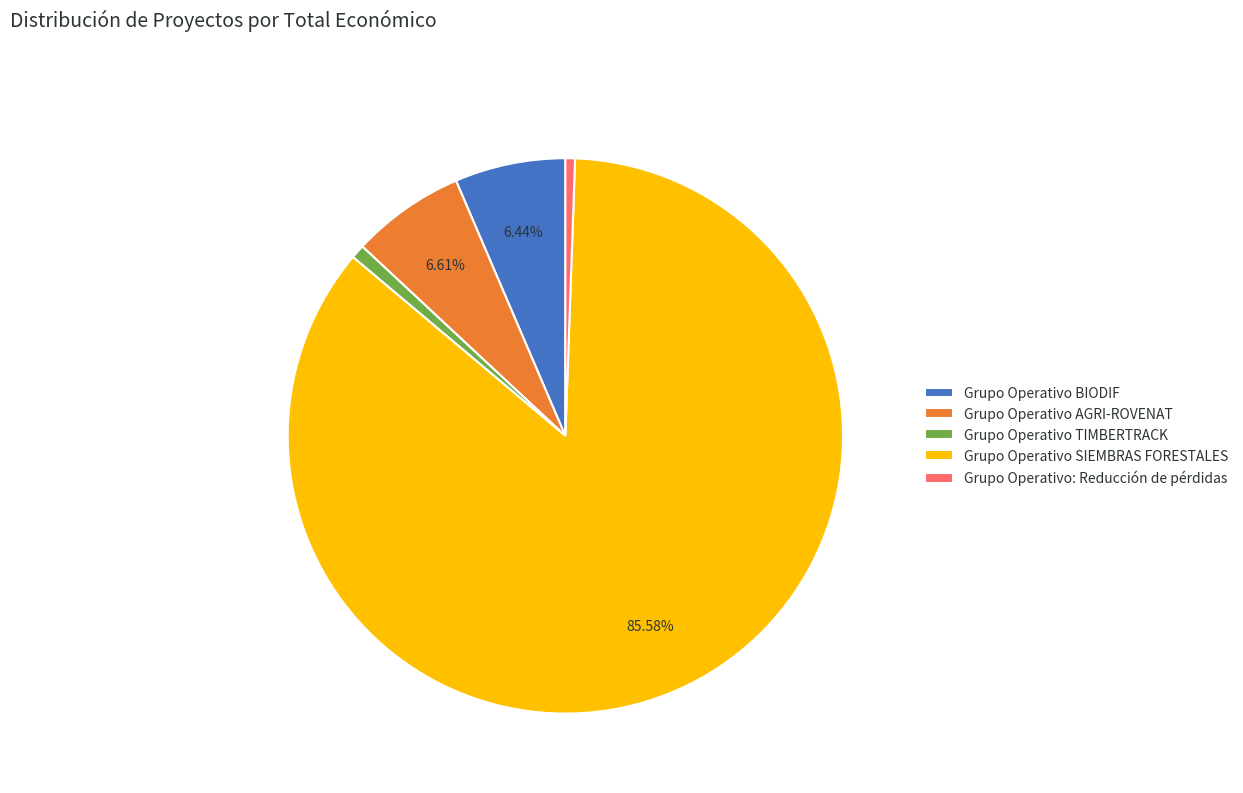

Which category accounts for the majority?

Grupo Operativo SIEMBRAS FORESTALES